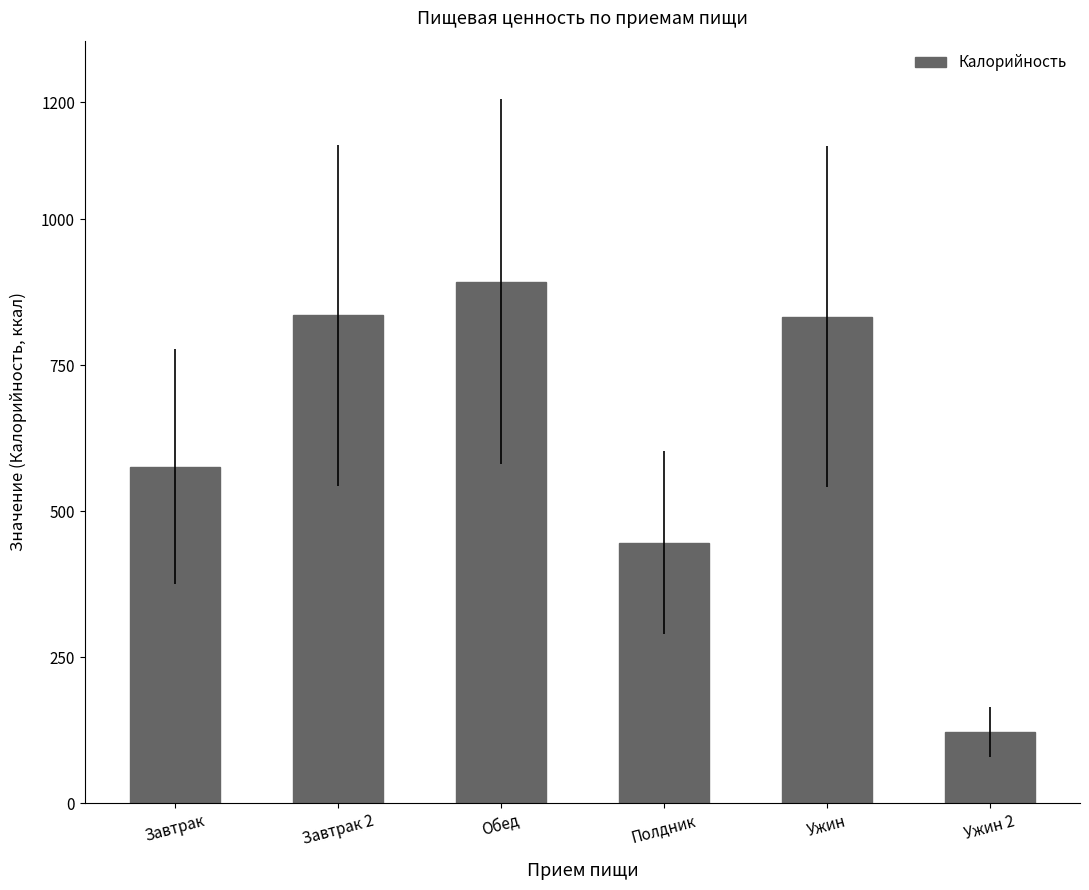

What is the average value?

618